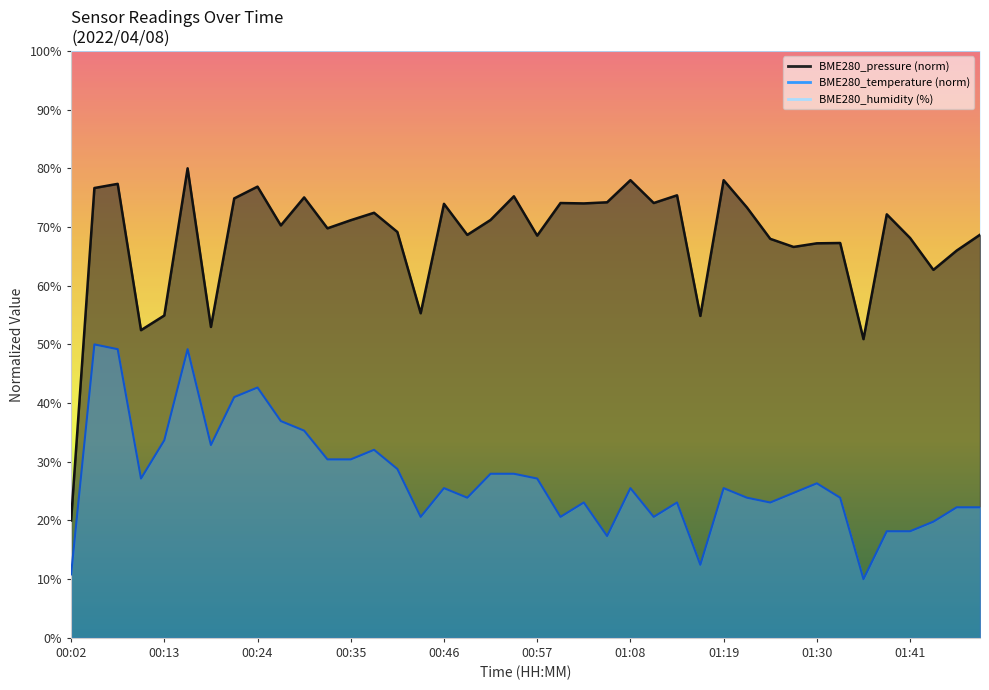

At how many categories does at least one series exceed 67?

30